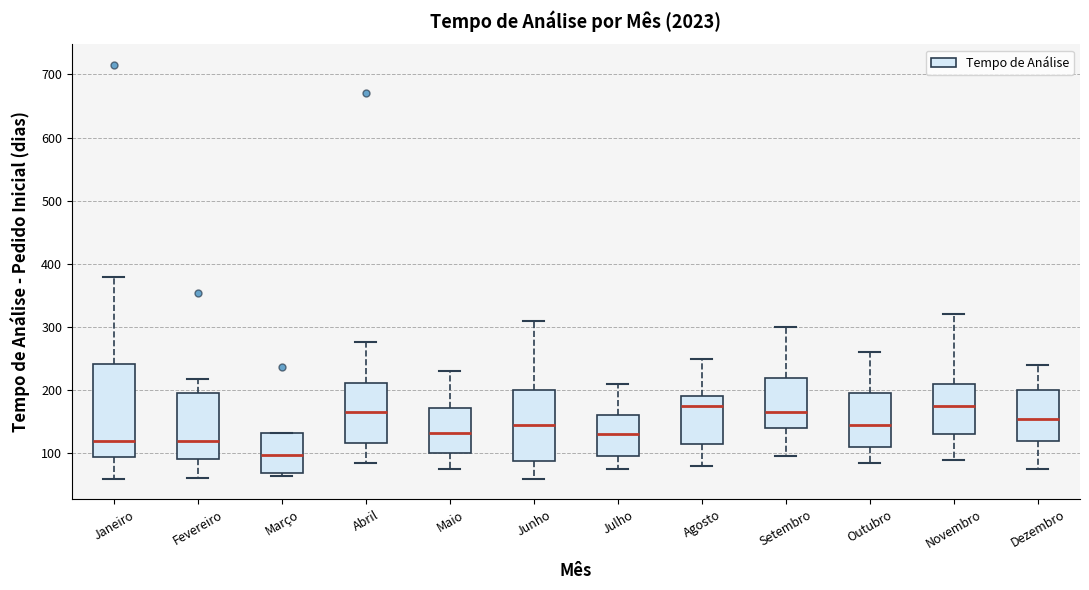

Reading left to right, transcribe this box plot: for each box, give where its median line is, the range the box spans, and where its two whiskers end, as read against the y-axis. The values are not printed on the chart, so give them approximately, as read against the axis.

Janeiro: median 120, box 90 to 240, whiskers 60 to 380
Fevereiro: median 120, box 90 to 200, whiskers 60 to 220
Março: median 100, box 70 to 130, whiskers 60 to 130
Abril: median 170, box 120 to 210, whiskers 80 to 280
Maio: median 130, box 100 to 170, whiskers 80 to 230
Junho: median 150, box 90 to 200, whiskers 60 to 310
Julho: median 130, box 100 to 160, whiskers 80 to 210
Agosto: median 180, box 120 to 190, whiskers 80 to 250
Setembro: median 170, box 140 to 220, whiskers 100 to 300
Outubro: median 150, box 110 to 200, whiskers 90 to 260
Novembro: median 180, box 130 to 210, whiskers 90 to 320
Dezembro: median 160, box 120 to 200, whiskers 80 to 240